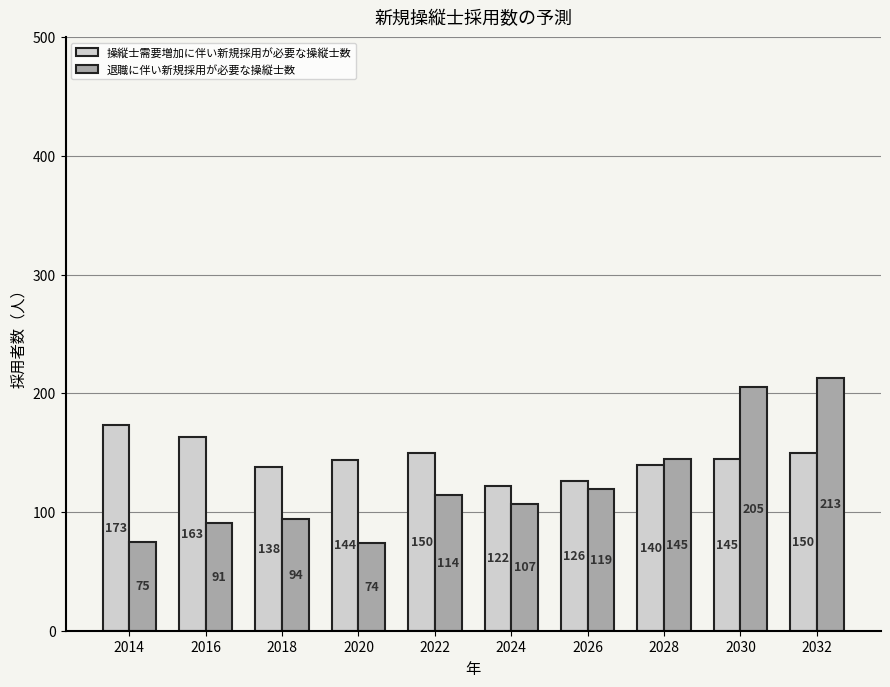

Does the chart contain any negative values?

No